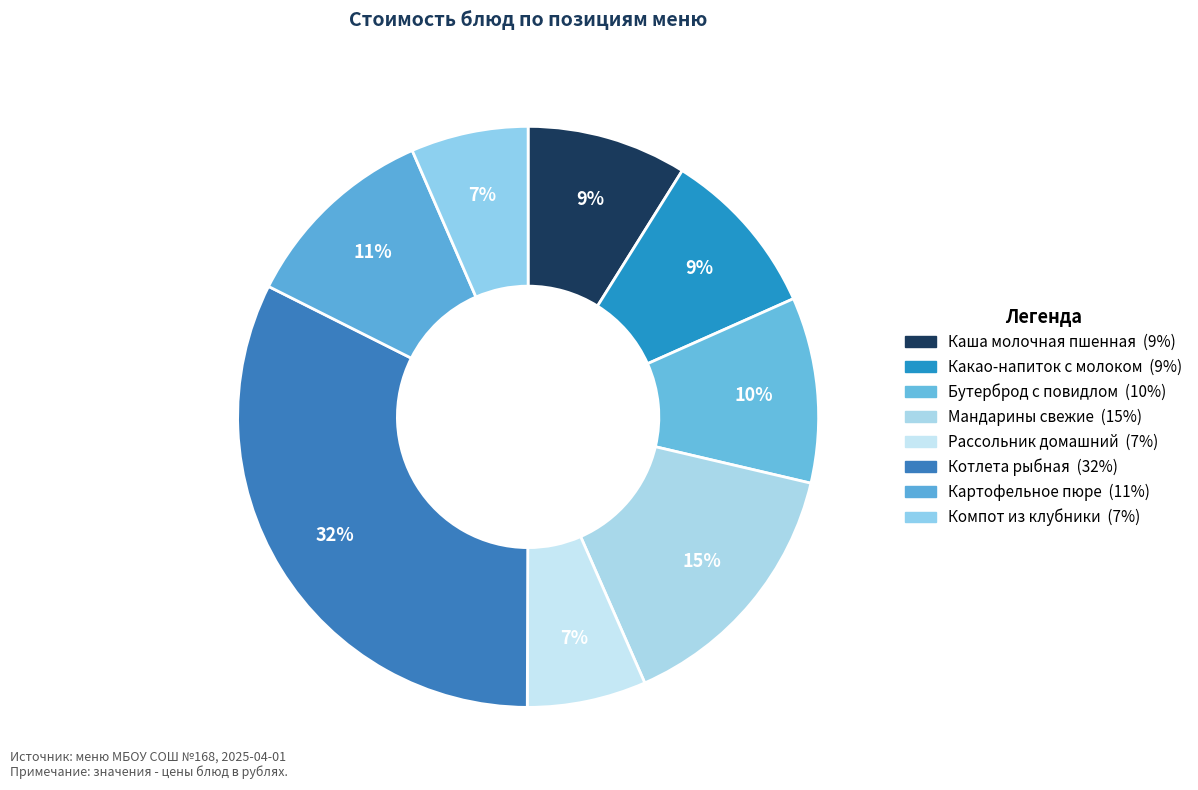

Count the number of slices in the pie.

8